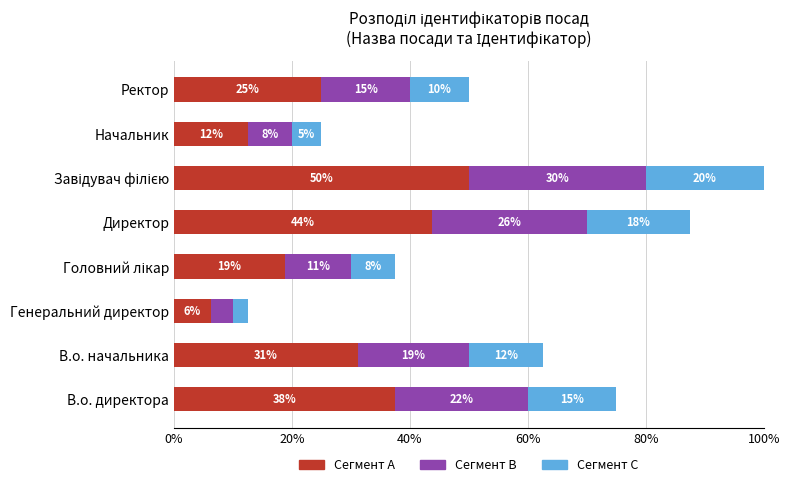

What are all the series names shown in the legend?

Сегмент A, Сегмент B, Сегмент C